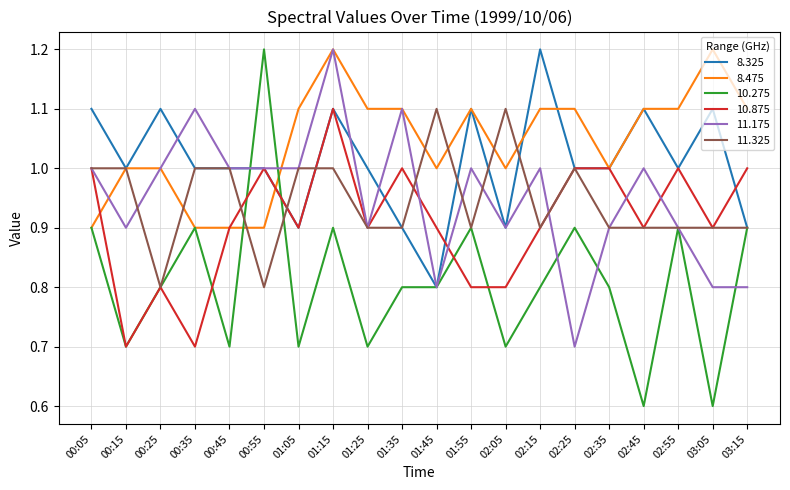

Where does the 8.325 series first go above 1?

00:05